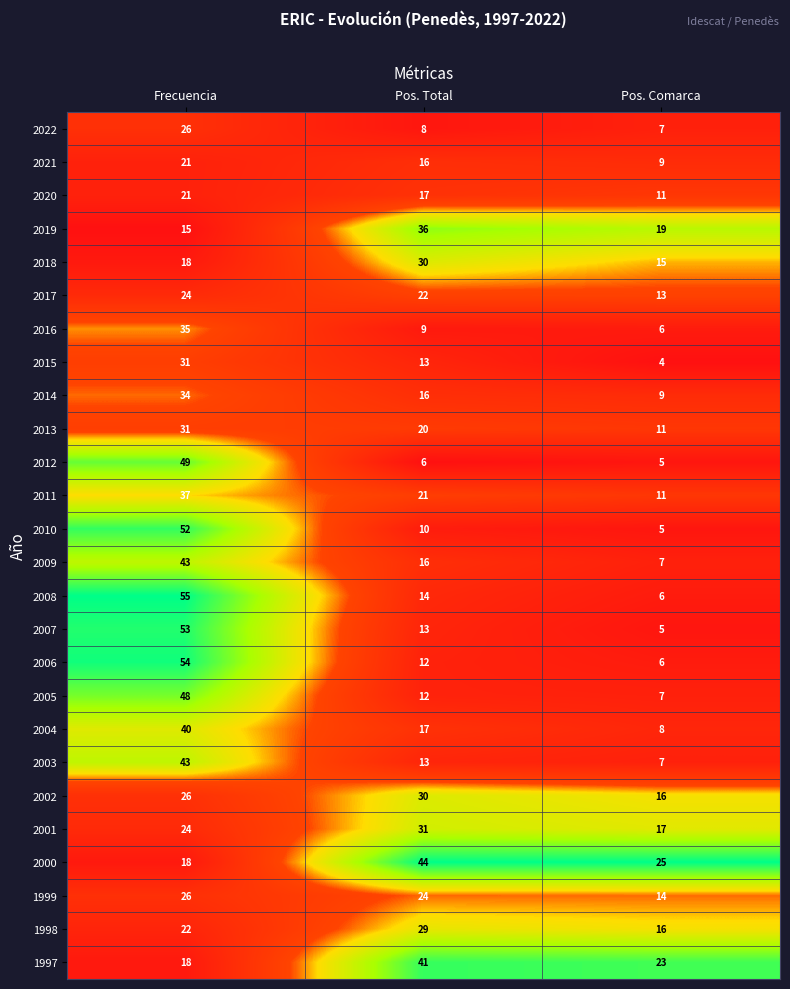

What is the sum of the 2008 values at Frecuencia and Pos. Total?

69